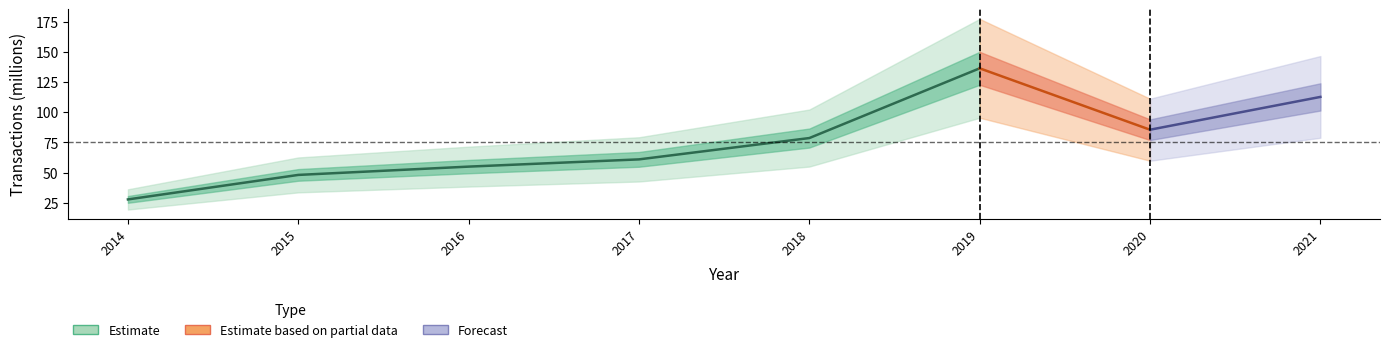

Reading left to right, what are all the values shown in this chart?

2014=27.9	2015=48.1	2016=55.0	2017=61.0	2018=78.6	2019=136.3	2020=85.5	2021=112.6